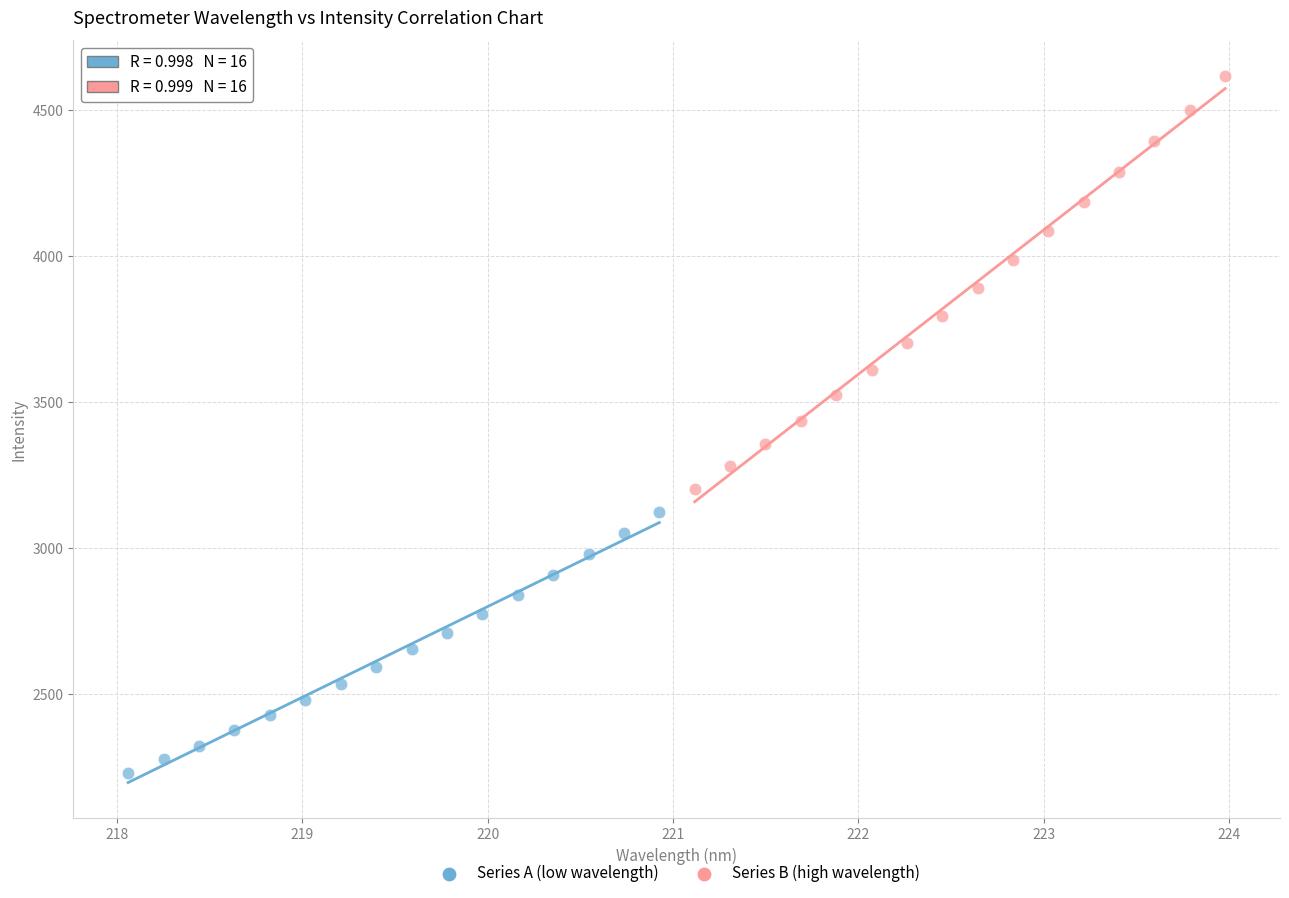

Which series reaches the maximum Y coordinate?

Series B (high wavelength)